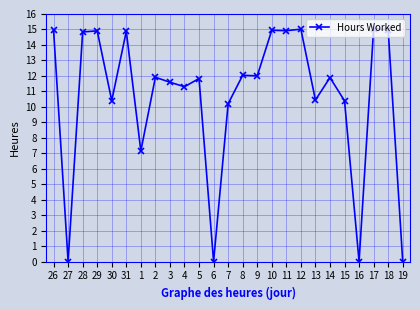

The value at 16 is 0.0. True or false?

True